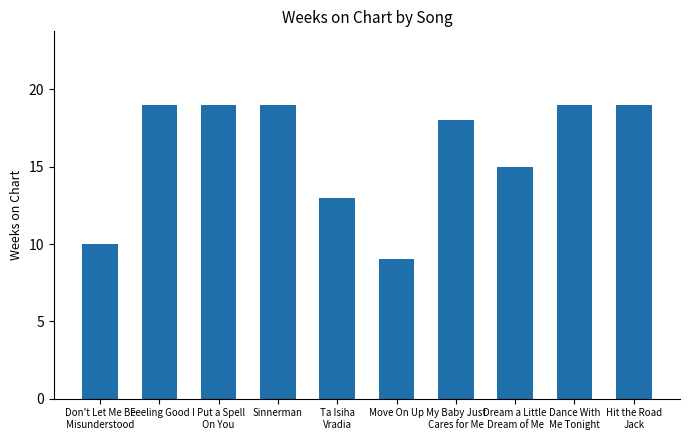

Which label corresponds to the smallest value in the chart?

Move On Up